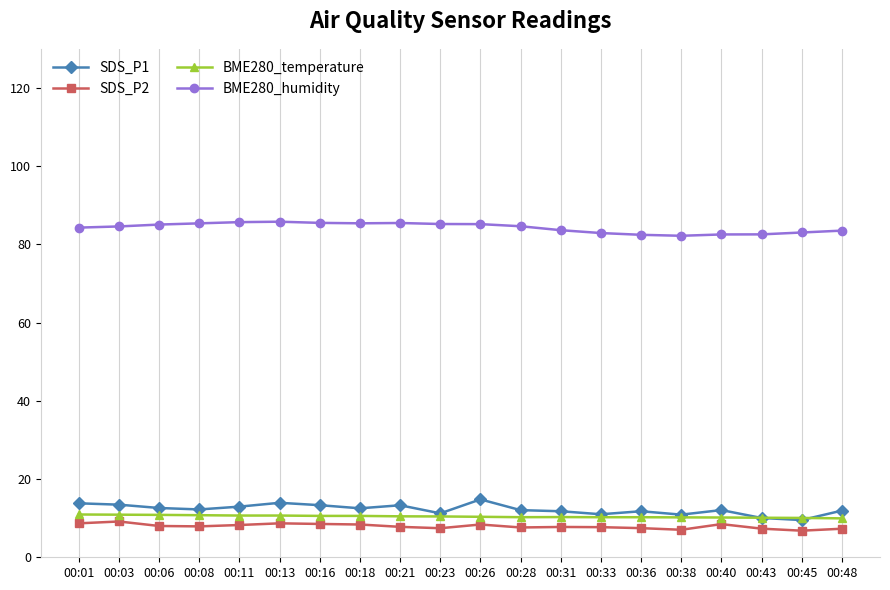

How many categories are shown in the chart?

20